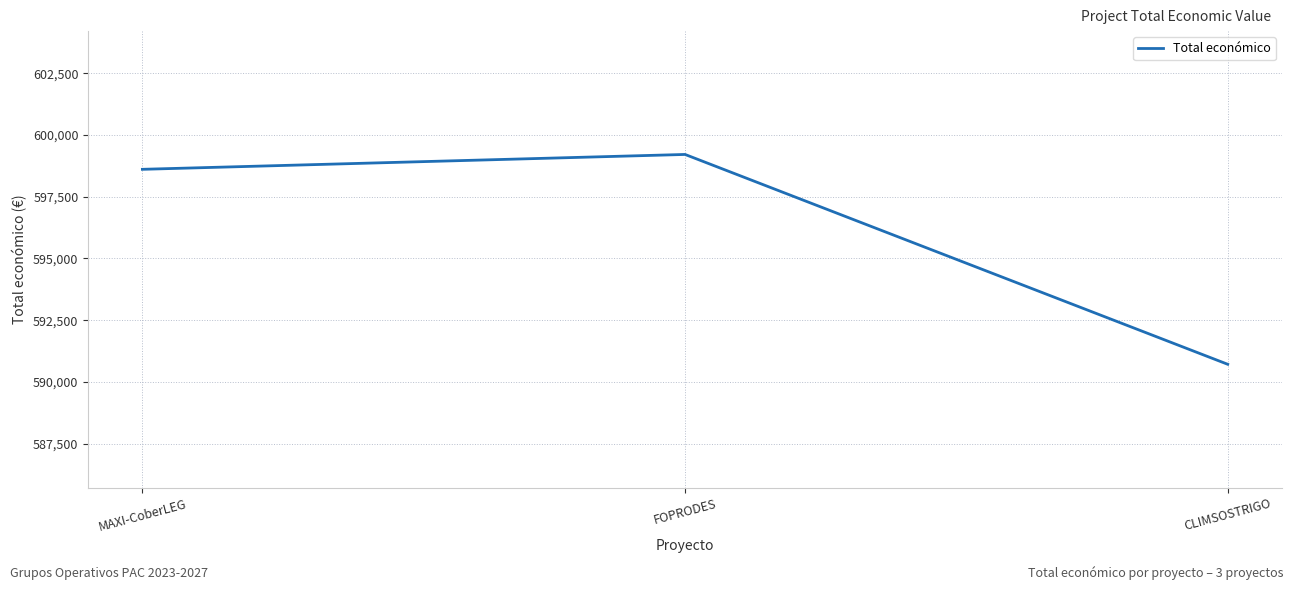

What position from the right is CLIMSOSTRIGO?

1